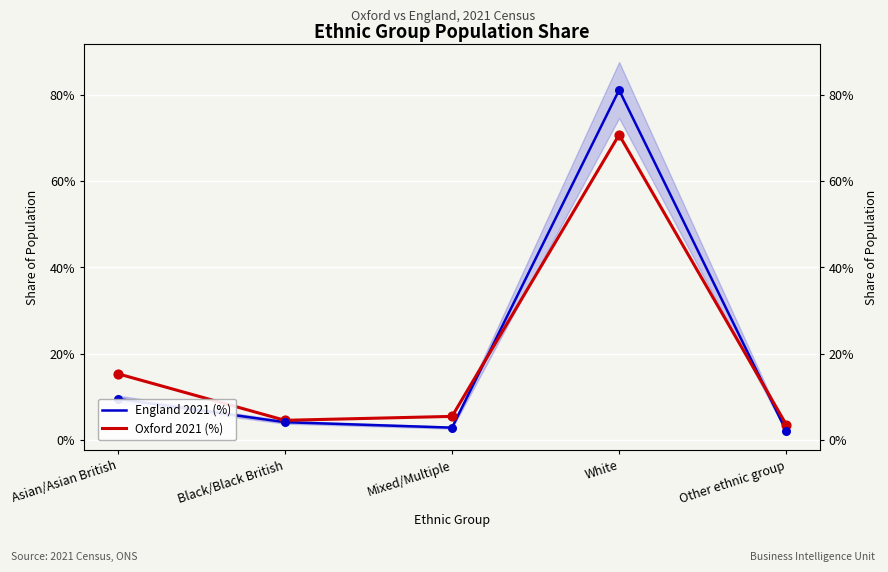

Which series reaches the maximum Y coordinate?

England 2021 (%)